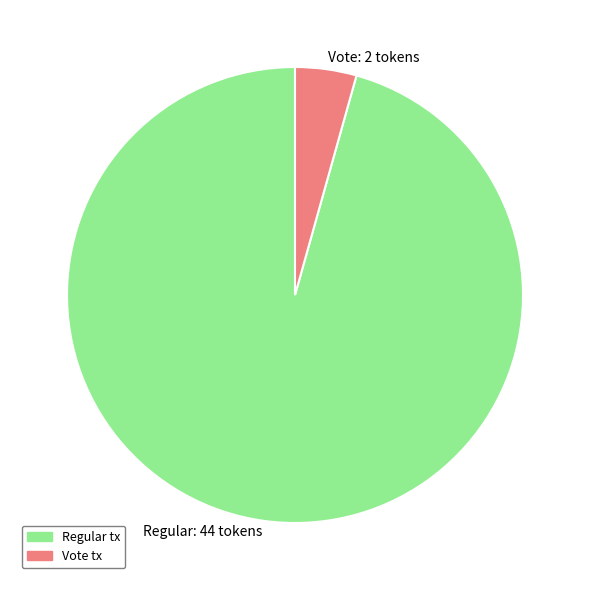

The Regular: 44 tokens slice represents 96% of the pie. True or false?

True